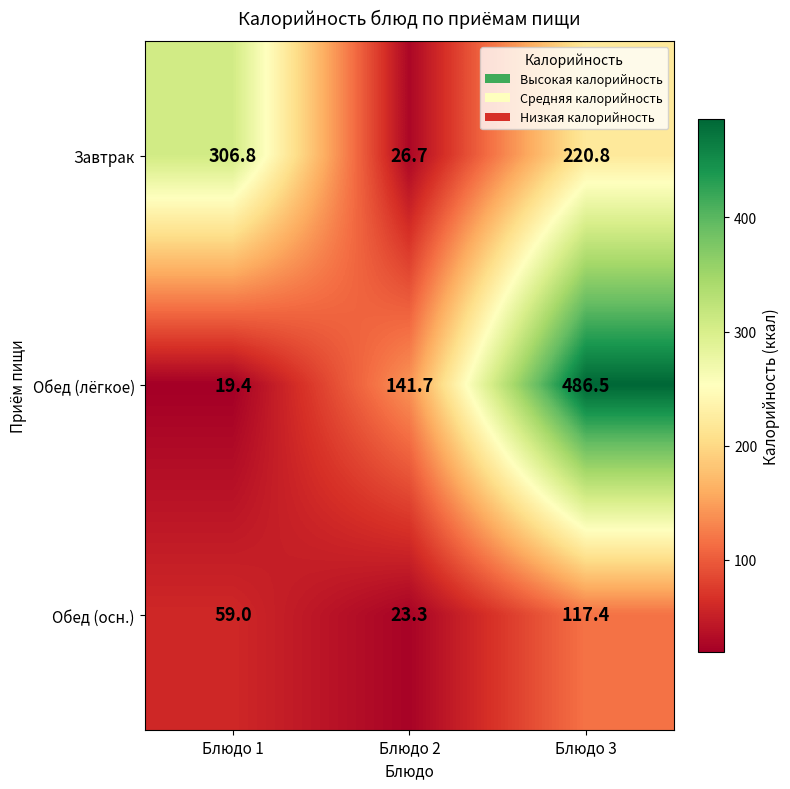

What is the sum of the Обед (лёгкое) values at Блюдо 3 and Блюдо 2?

628.2